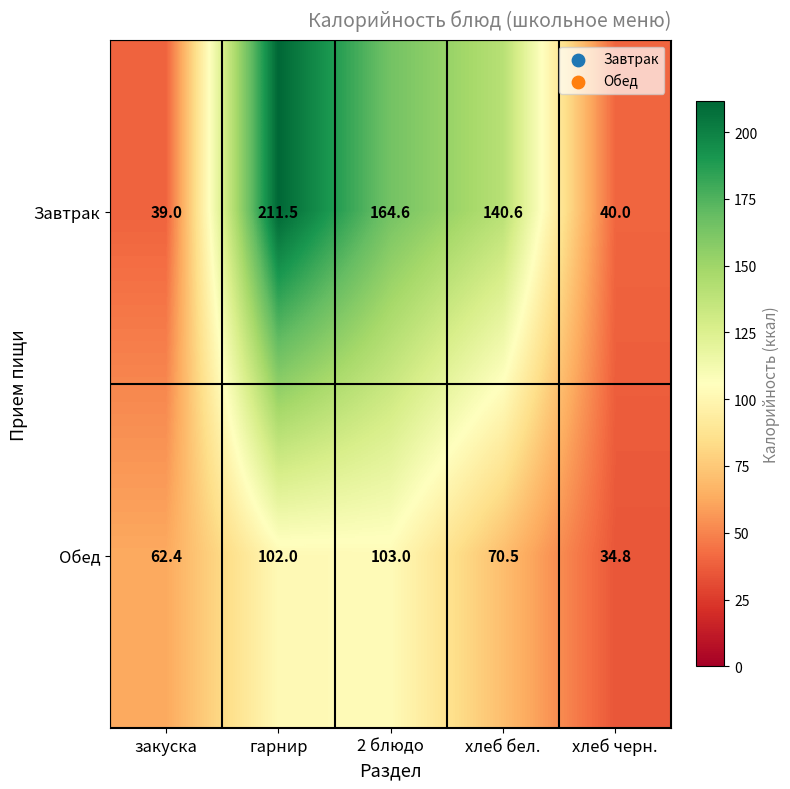

Which category has the highest value across all series?

гарнир